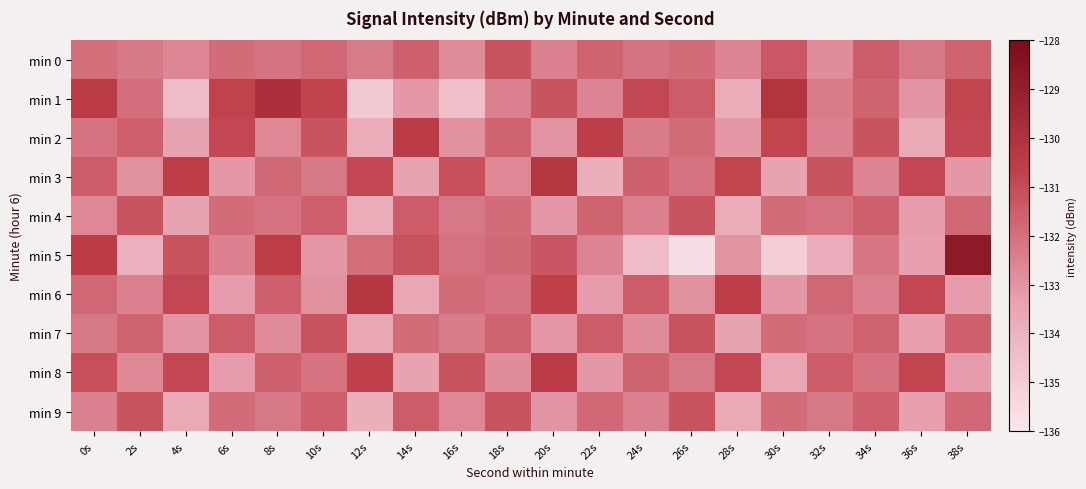

Reading left to right, what are all the values shown in this chart?

min 0: 0s=-131.9	2s=-132.3	4s=-132.6	6s=-131.9	8s=-132.1	10s=-131.8	12s=-132.3	14s=-131.6	16s=-132.8	18s=-131.2	20s=-132.5	22s=-131.7	24s=-132.1	26s=-131.9	28s=-132.6	30s=-131.3	32s=-132.8	34s=-131.5	36s=-132.2	38s=-131.7
min 1: 0s=-130.5	2s=-132.0	4s=-134.4	6s=-130.7	8s=-129.9	10s=-130.8	12s=-134.9	14s=-133.1	16s=-134.5	18s=-132.5	20s=-131.2	22s=-132.6	24s=-130.9	26s=-131.5	28s=-133.8	30s=-130.1	32s=-132.3	34s=-131.7	36s=-133.0	38s=-130.8
min 2: 0s=-132.1	2s=-131.6	4s=-133.5	6s=-130.9	8s=-132.7	10s=-131.2	12s=-133.8	14s=-130.5	16s=-132.9	18s=-131.7	20s=-133.0	22s=-130.6	24s=-132.3	26s=-131.9	28s=-133.1	30s=-130.8	32s=-132.5	34s=-131.2	36s=-133.7	38s=-130.9
min 3: 0s=-131.5	2s=-132.9	4s=-130.6	6s=-133.1	8s=-131.8	10s=-132.2	12s=-130.9	14s=-133.5	16s=-131.1	18s=-132.7	20s=-130.2	22s=-133.9	24s=-131.6	26s=-132.1	28s=-130.8	30s=-133.5	32s=-131.2	34s=-132.6	36s=-130.9	38s=-133.1
min 4: 0s=-132.7	2s=-131.2	4s=-133.5	6s=-131.9	8s=-132.1	10s=-131.6	12s=-133.8	14s=-131.5	16s=-132.2	18s=-131.9	20s=-133.1	22s=-131.7	24s=-132.5	26s=-131.2	28s=-133.8	30s=-131.9	32s=-132.1	34s=-131.6	36s=-133.2	38s=-131.8
min 5: 0s=-130.5	2s=-133.9	4s=-131.2	6s=-132.5	8s=-130.6	10s=-133.1	12s=-131.9	14s=-131.2	16s=-132.1	18s=-131.9	20s=-131.3	22s=-132.6	24s=-134.4	26s=-135.6	28s=-133.0	30s=-135.0	32s=-133.8	34s=-132.2	36s=-133.3	38s=-128.8
min 6: 0s=-131.8	2s=-132.5	4s=-130.9	6s=-133.2	8s=-131.6	10s=-132.9	12s=-130.2	14s=-133.6	16s=-131.9	18s=-132.1	20s=-130.7	22s=-133.2	24s=-131.5	26s=-132.9	28s=-130.6	30s=-133.1	32s=-131.8	34s=-132.5	36s=-130.9	38s=-133.2
min 7: 0s=-132.2	2s=-131.7	4s=-133.0	6s=-131.5	8s=-132.8	10s=-131.2	12s=-133.6	14s=-131.9	16s=-132.3	18s=-131.7	20s=-133.1	22s=-131.5	24s=-132.8	26s=-131.2	28s=-133.5	30s=-131.9	32s=-132.1	34s=-131.7	36s=-133.3	38s=-131.6
min 8: 0s=-131.1	2s=-132.7	4s=-130.9	6s=-133.2	8s=-131.6	10s=-132.1	12s=-130.7	14s=-133.5	16s=-131.2	18s=-132.8	20s=-130.5	22s=-133.1	24s=-131.7	26s=-132.2	28s=-130.9	30s=-133.6	32s=-131.5	34s=-132.1	36s=-130.8	38s=-133.2
min 9: 0s=-132.5	2s=-131.2	4s=-133.7	6s=-131.9	8s=-132.2	10s=-131.6	12s=-133.9	14s=-131.5	16s=-132.7	18s=-131.2	20s=-133.0	22s=-131.8	24s=-132.5	26s=-131.2	28s=-133.7	30s=-131.9	32s=-132.2	34s=-131.6	36s=-133.3	38s=-131.8